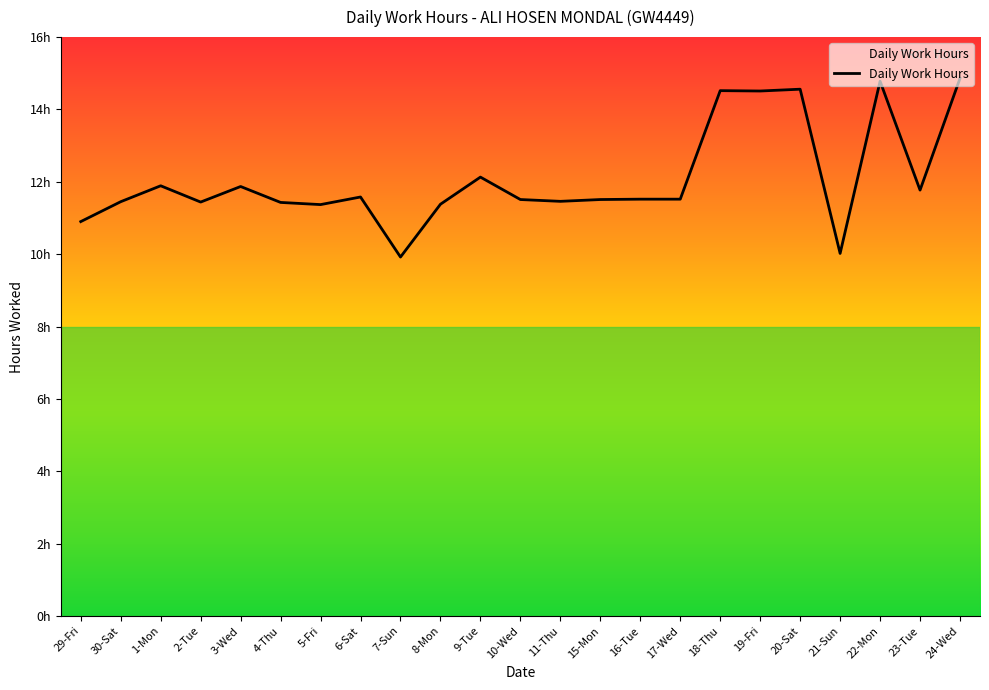

What is the minimum value shown in the chart?

9.9